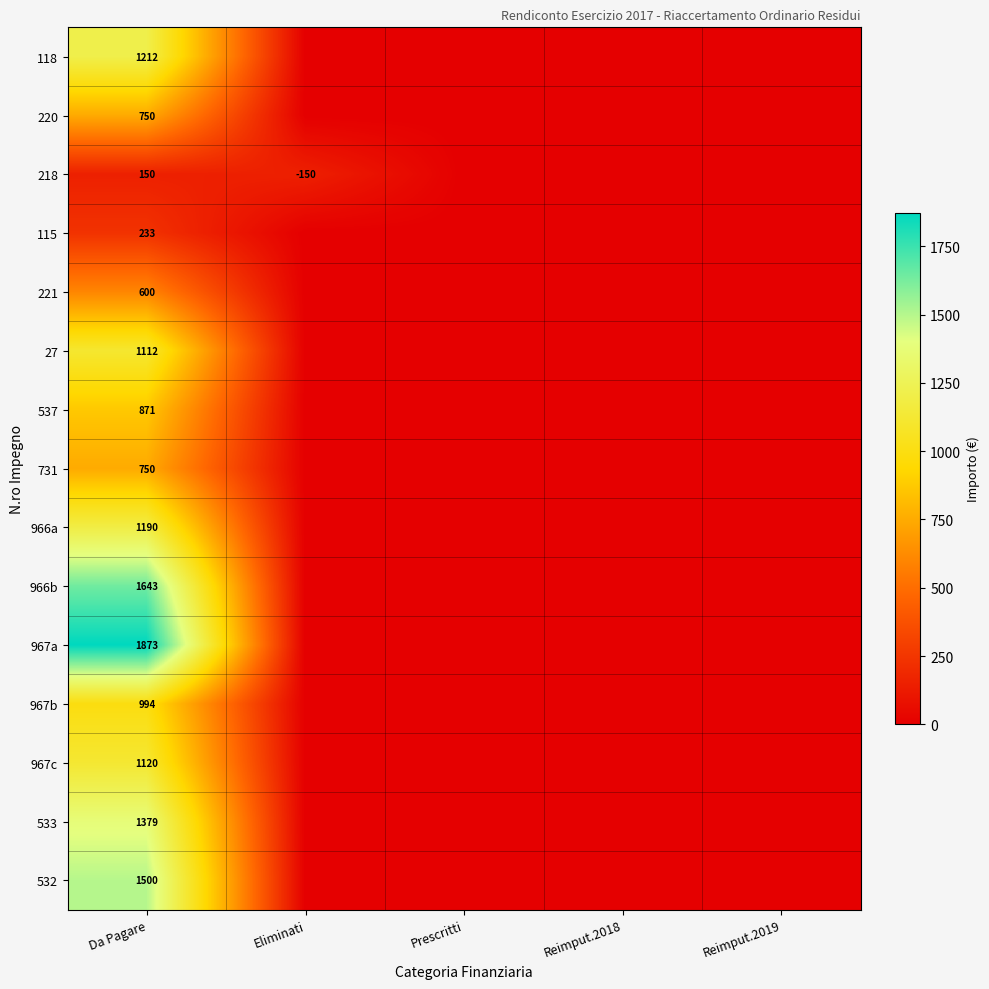

What is the difference between the highest and lowest values at Da Pagare?

1723